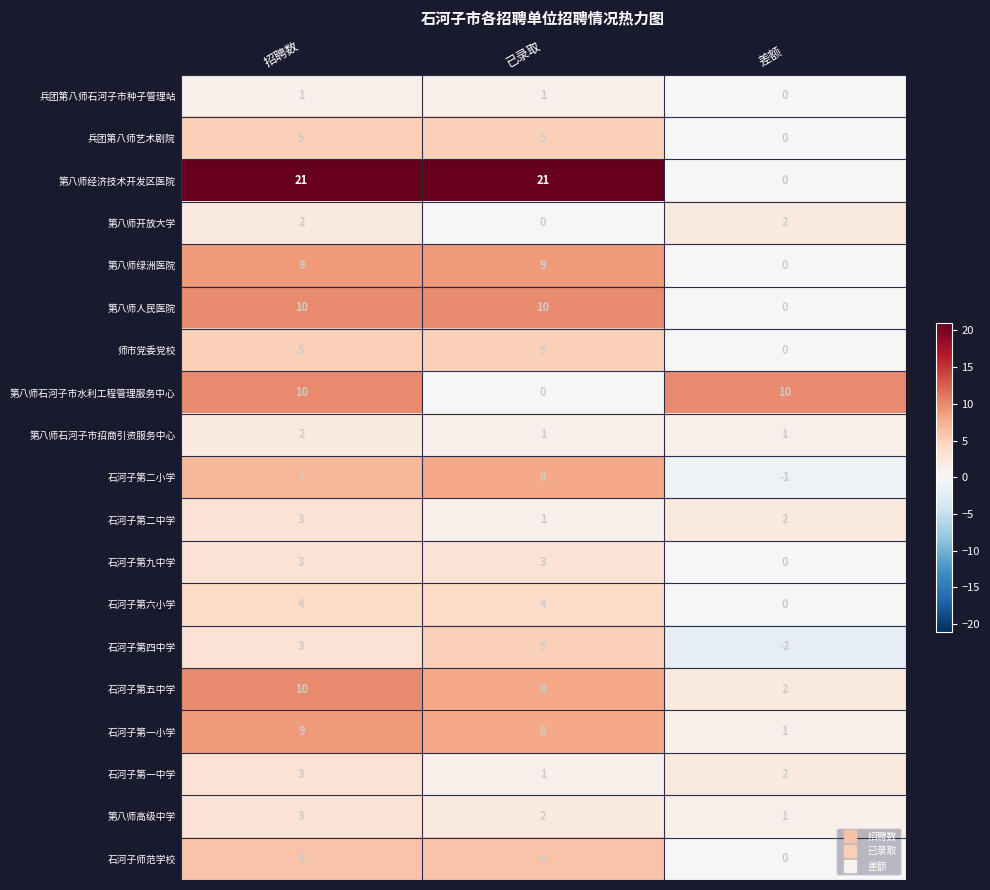

What is the maximum value shown in the chart?

21